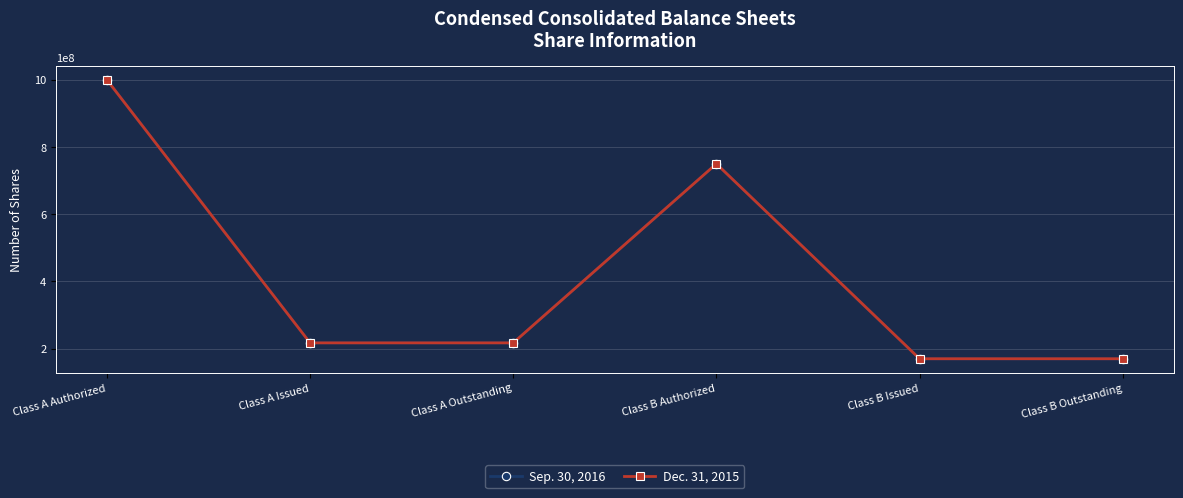

What is the difference between the maximum and minimum values in the Dec. 31, 2015 series?

830485522